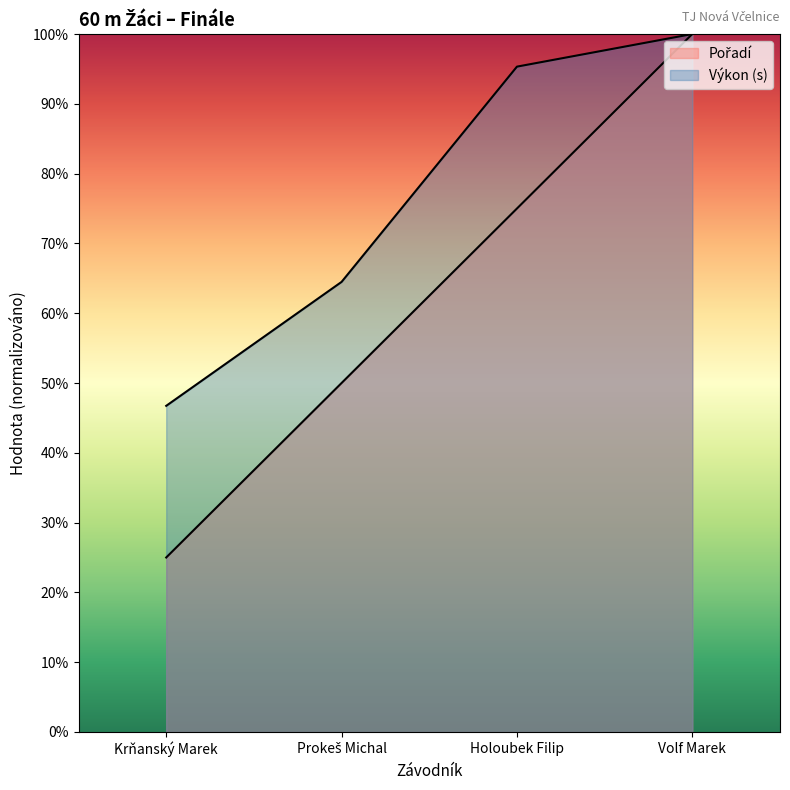

The Výkon series shows 9.5 at Holoubek Filip. True or false?

True